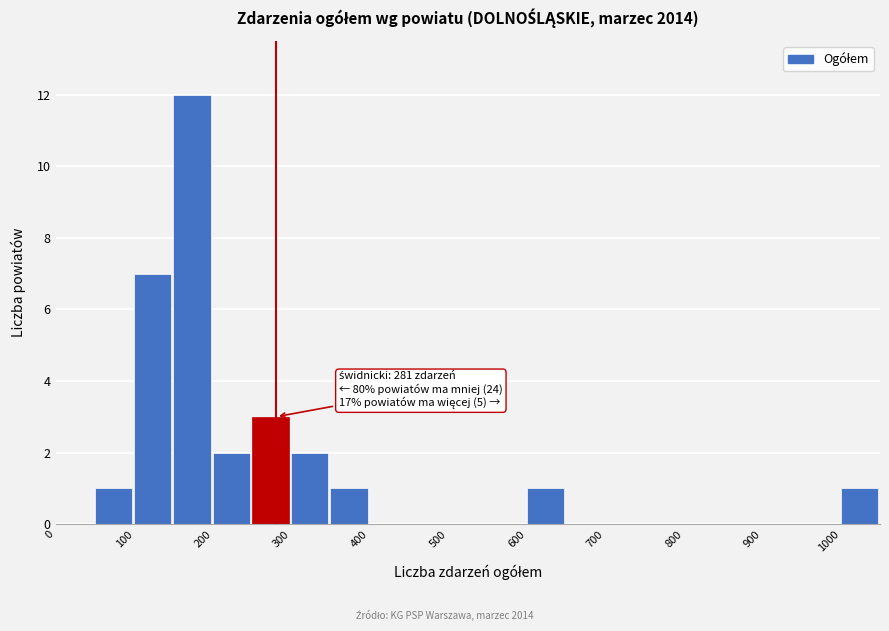

Over which range of the x-axis is the bar tallest?

150 to 200